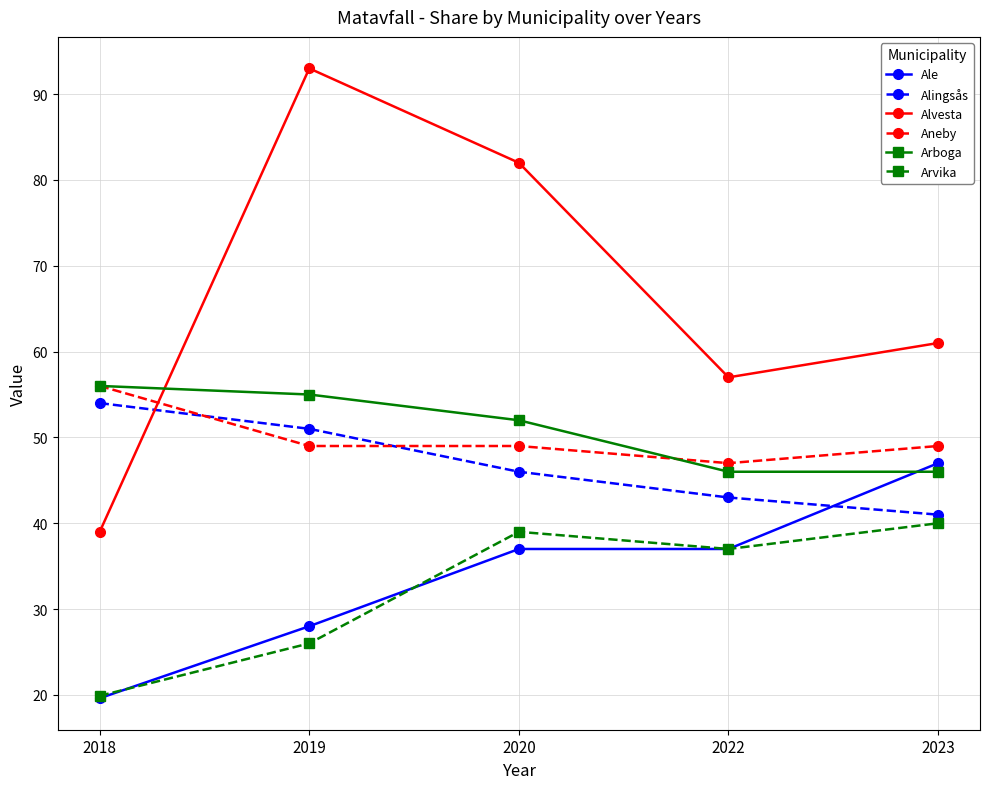

True or false: Ale and Arvika cross at least once.

True